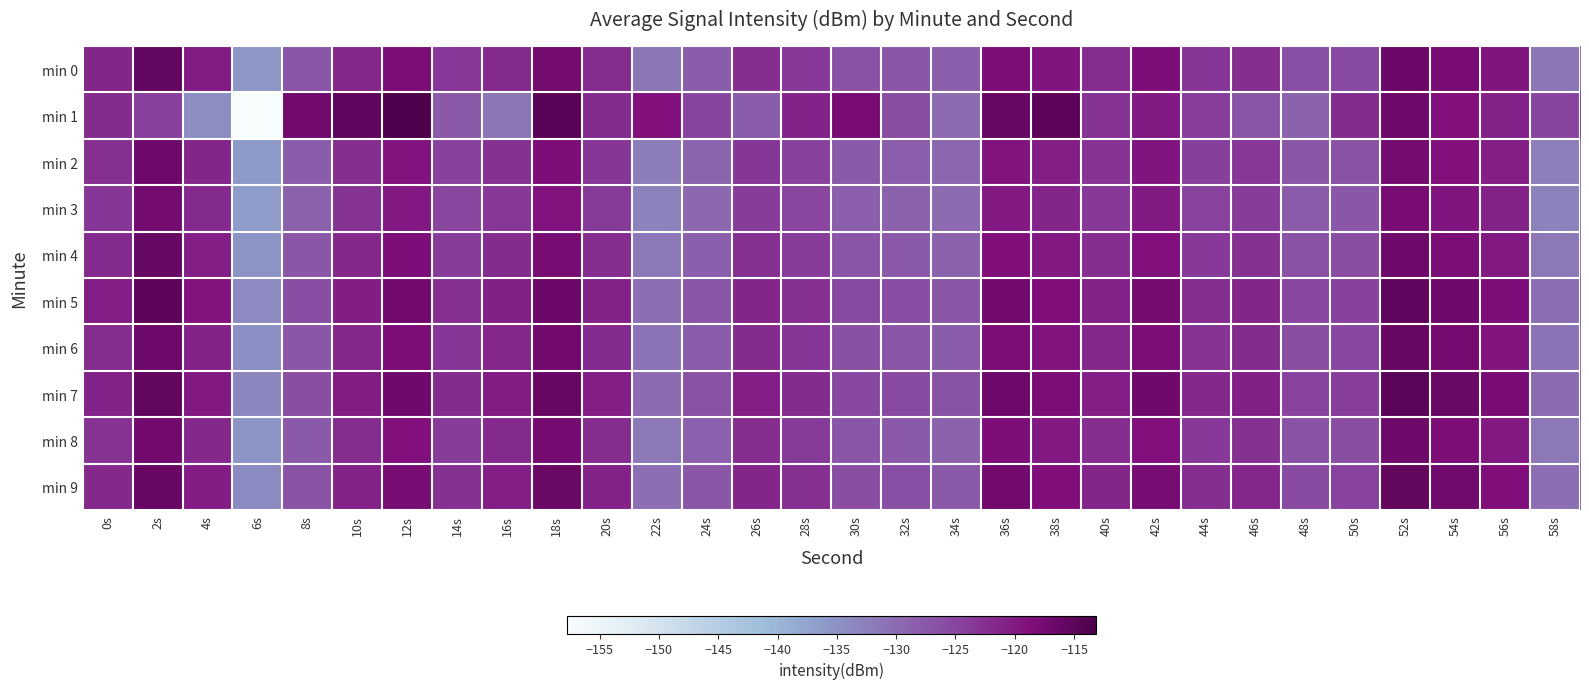

Which series has the widest spread of values?

min 1